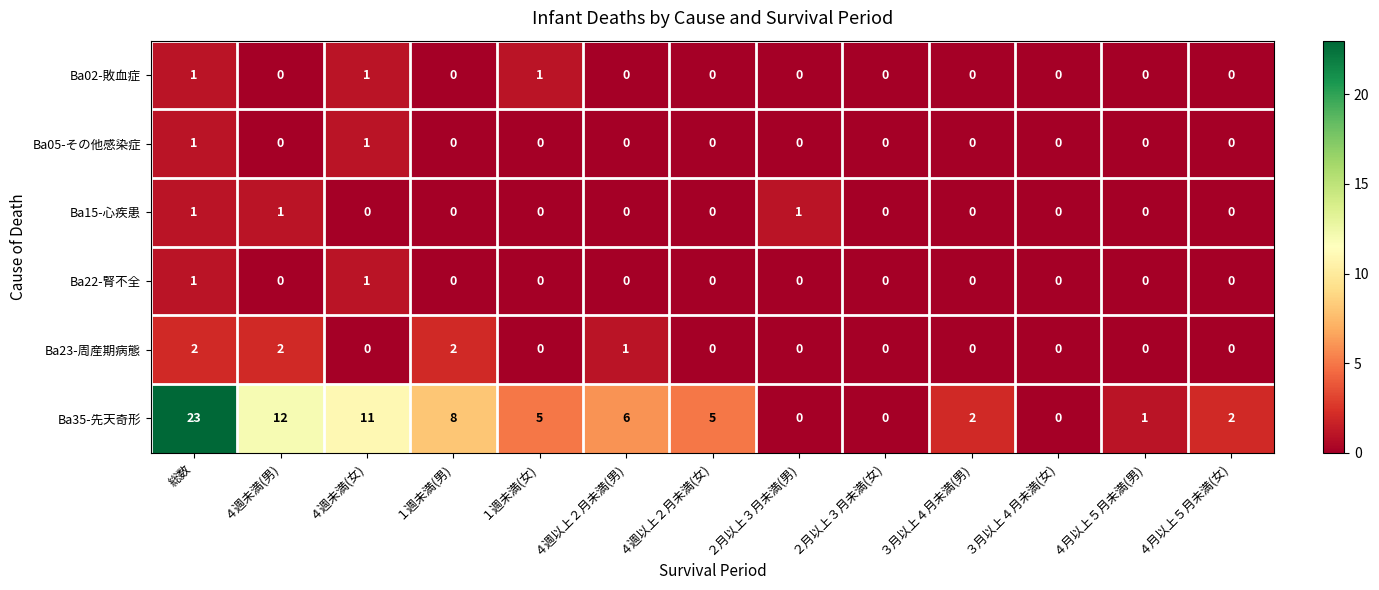

The Ba05-その他感染症 series shows 0 at ２月以上３月未満(女). True or false?

True